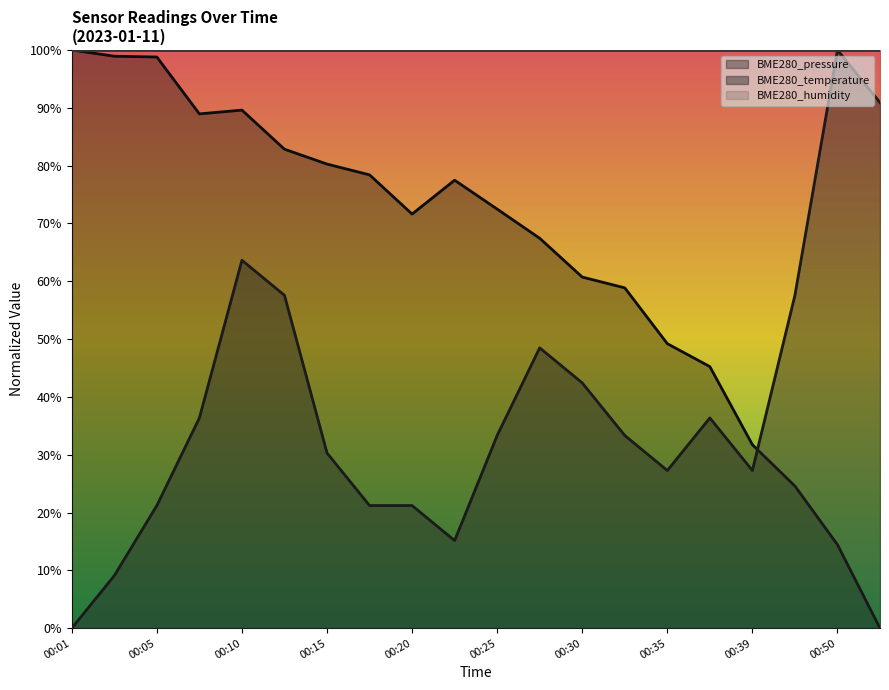

Read the BME280_temperature value at 00:32.

33.3